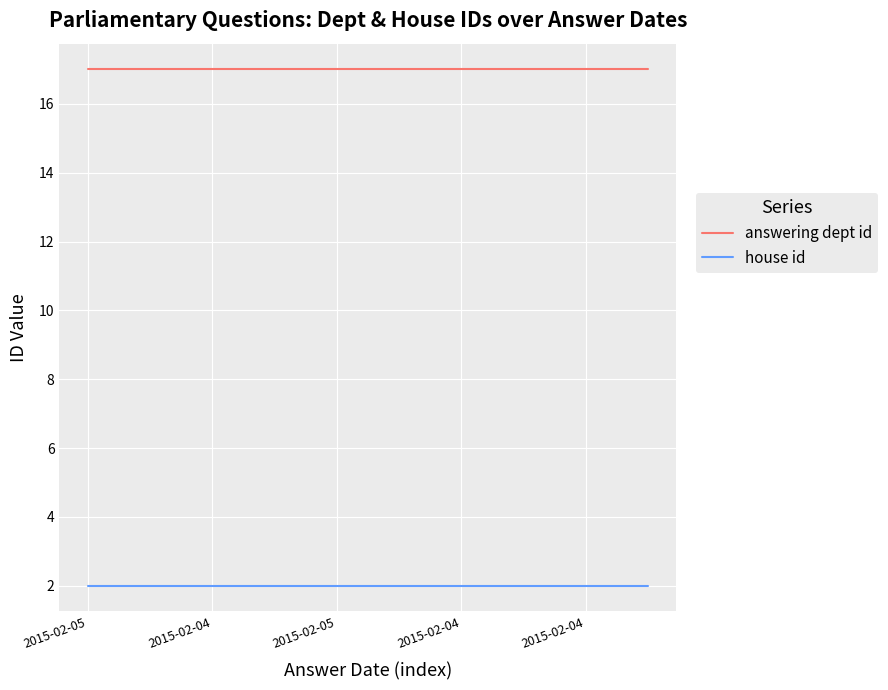

True or false: house id and answering dept id intersect in this chart.

False